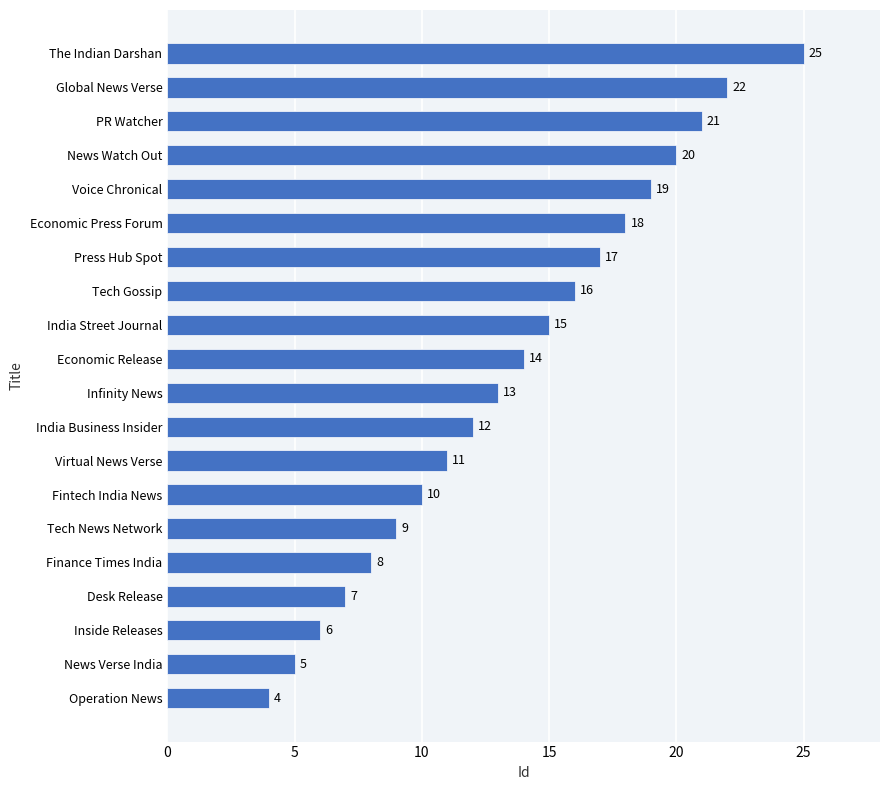

True or false: the data shows 17 at Press Hub Spot.

True